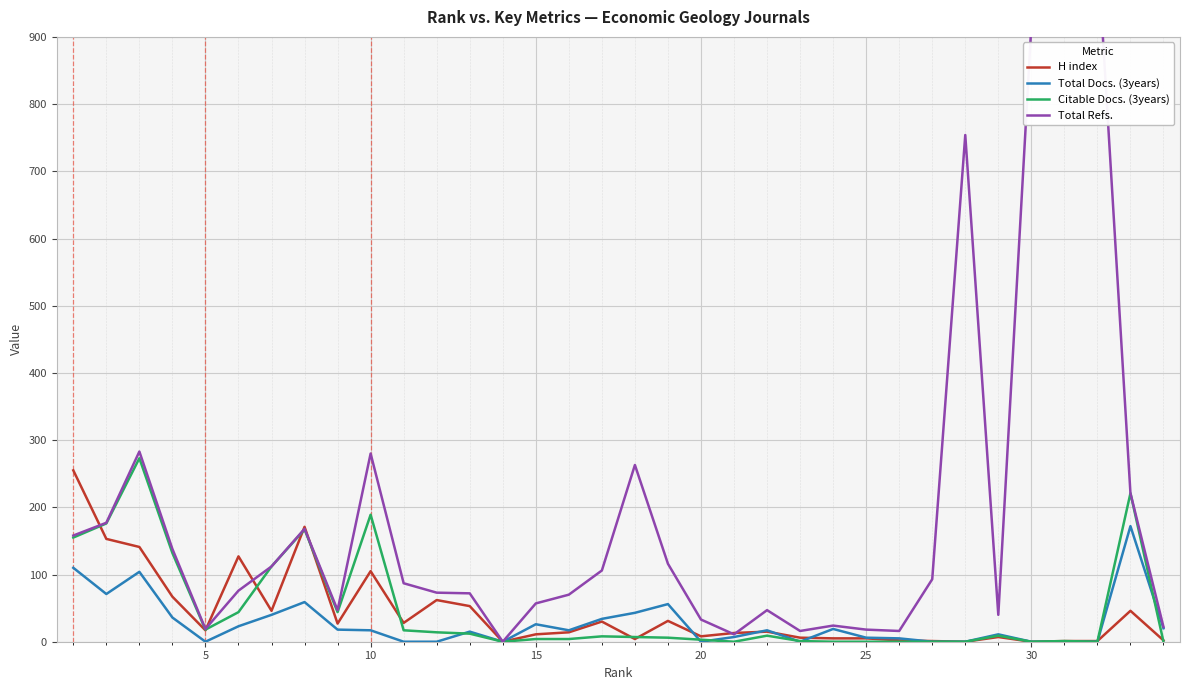

What is the maximum value for H index?

255